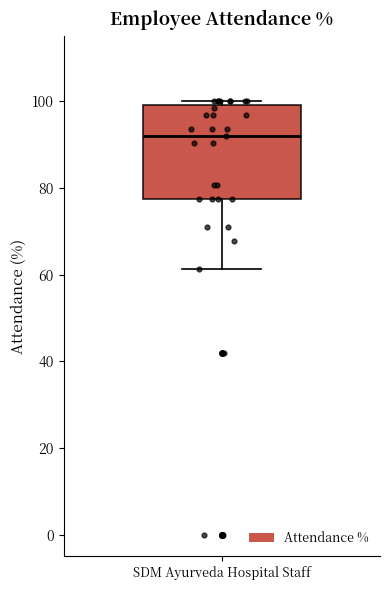

Where is the upper edge of the box for SDM Ayurveda Hospital Staff on the y-axis? The values are not printed on the chart, so give them approximately, as read against the axis.

100